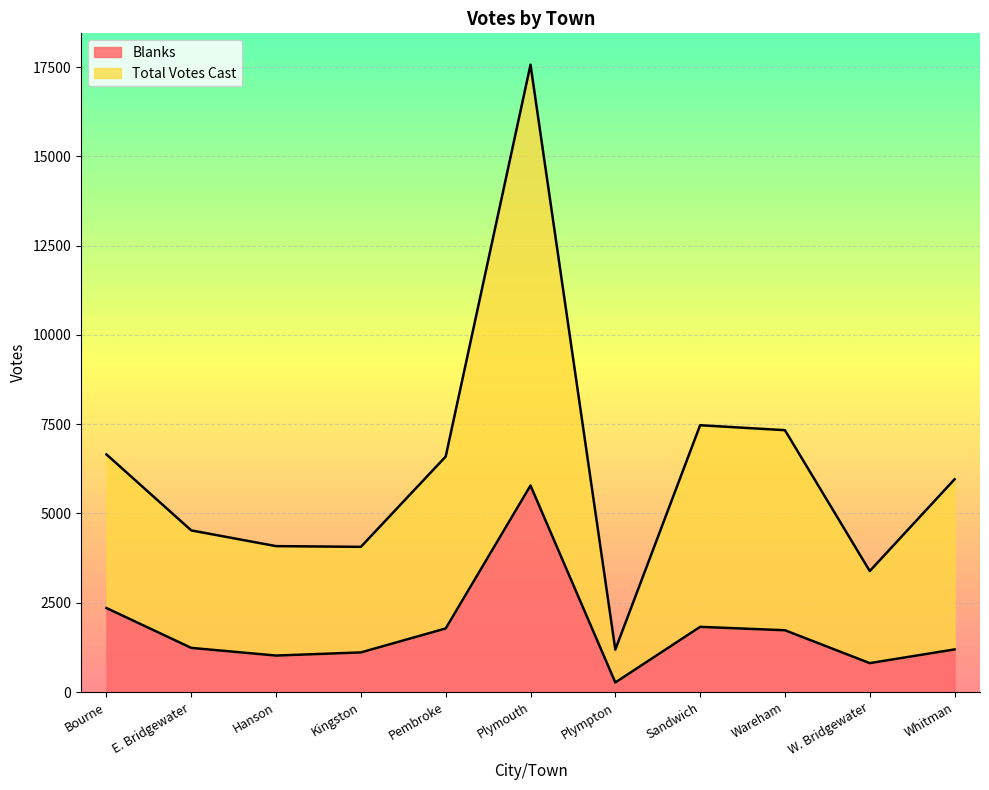

How many values in the Total Votes Cast series exceed 5958?

5